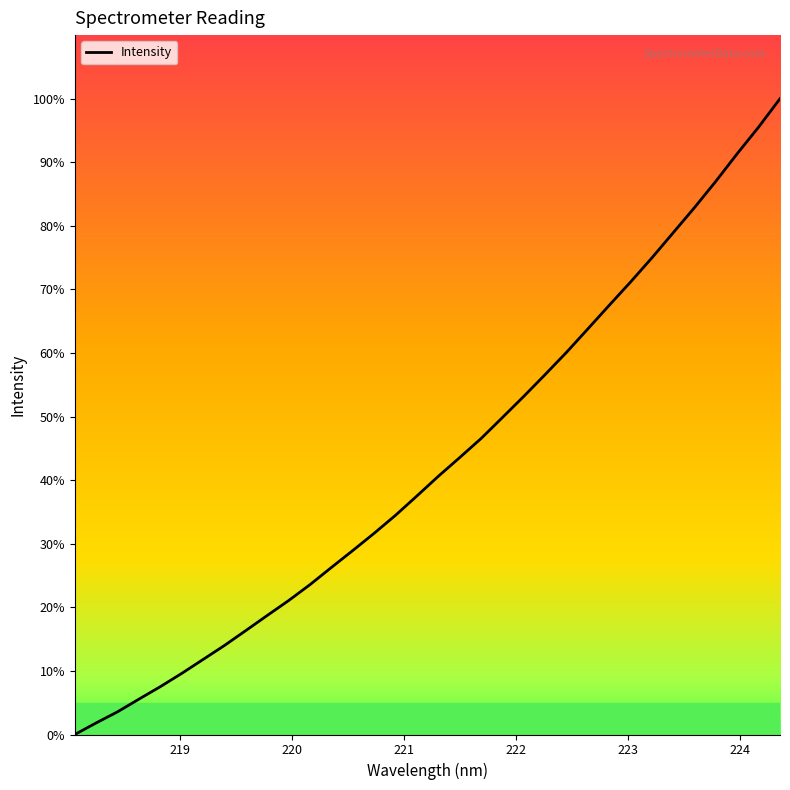

What is the maximum value shown in the chart?

100.0